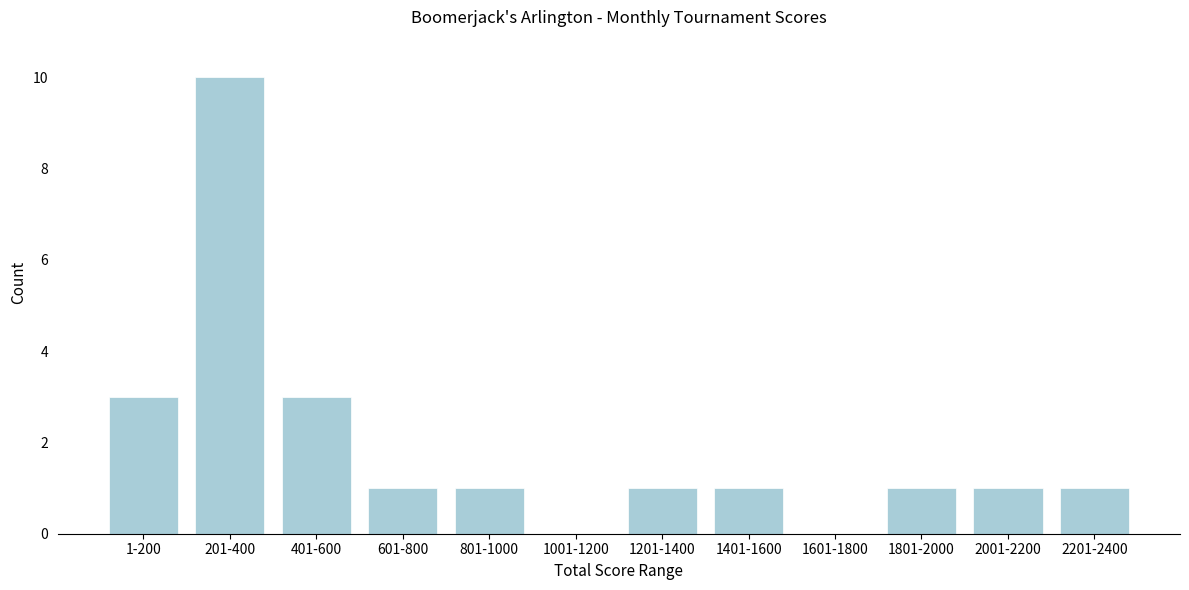

Reading right to left, transcribe all the data shown in this chart.

2201-2400=1	2001-2200=1	1801-2000=1	1601-1800=0	1401-1600=1	1201-1400=1	1001-1200=0	801-1000=1	601-800=1	401-600=3	201-400=10	1-200=3